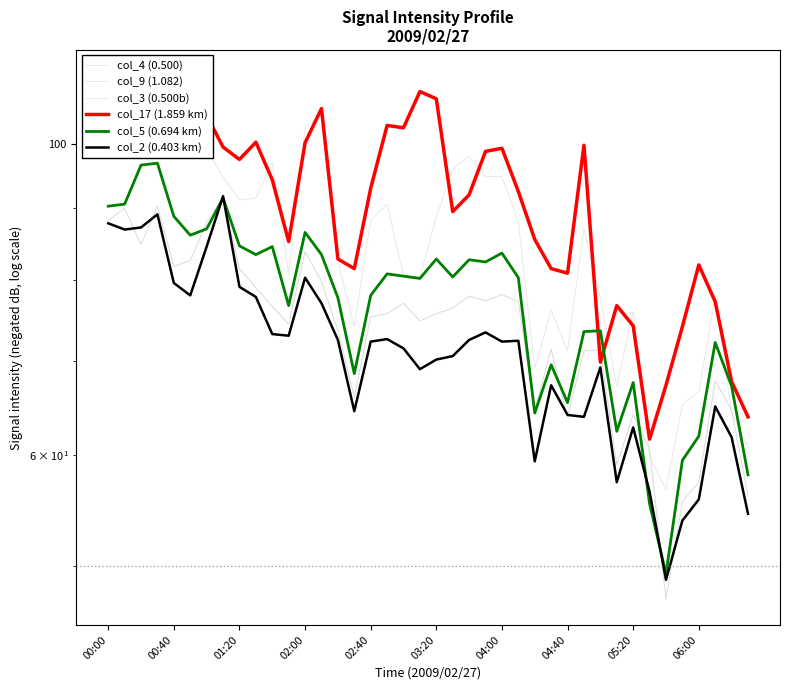

What is the difference between the col_17 (1.859 km) values at 13 and 28?

25.1